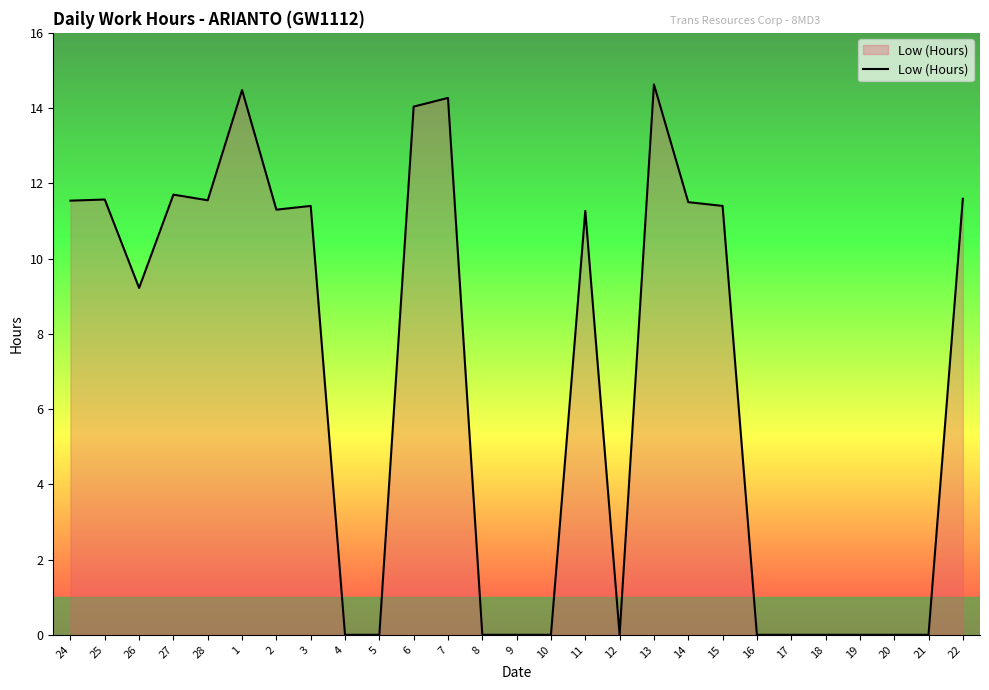

What position from the left is 1?

6